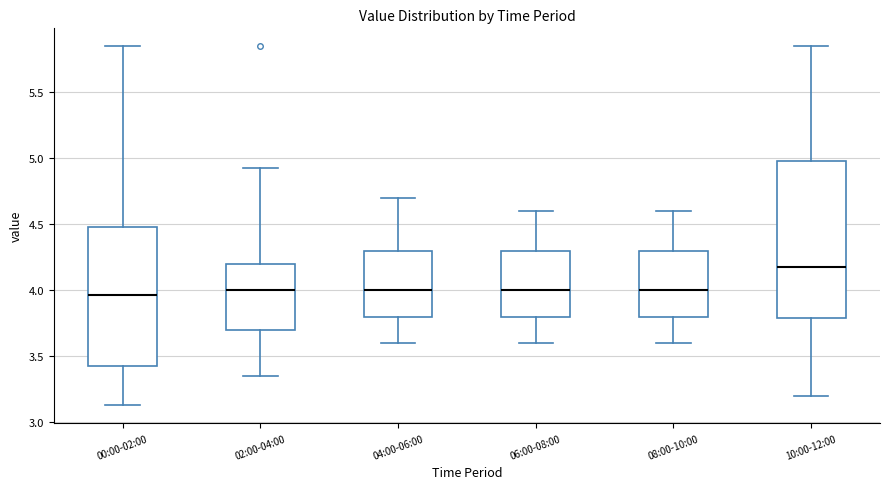

Where is the upper edge of the box for 00:00-02:00 on the y-axis? The values are not printed on the chart, so give them approximately, as read against the axis.

4.50